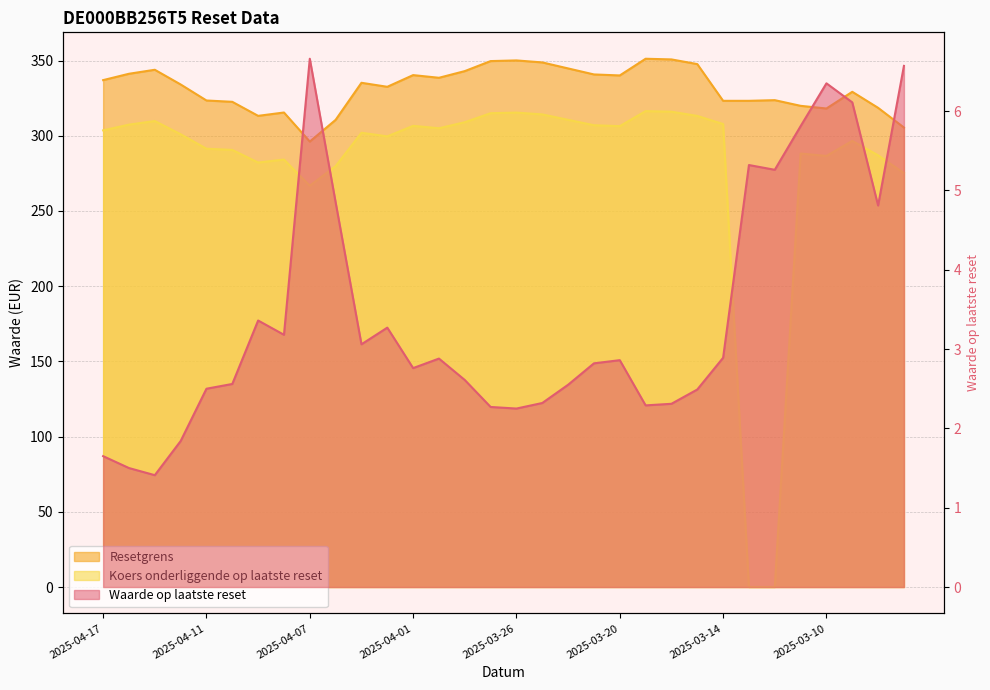

Which series has the largest total across all categories?

Resetgrens